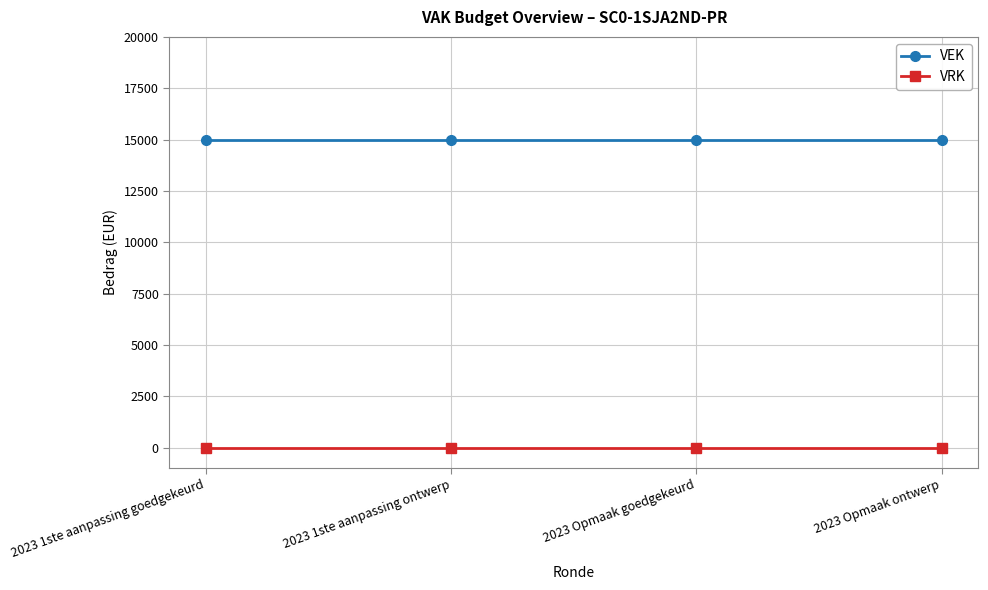

Reading left to right, extract all data points from this chart.

VEK: 15000	15000	15000	15000
VRK: 0	0	0	0